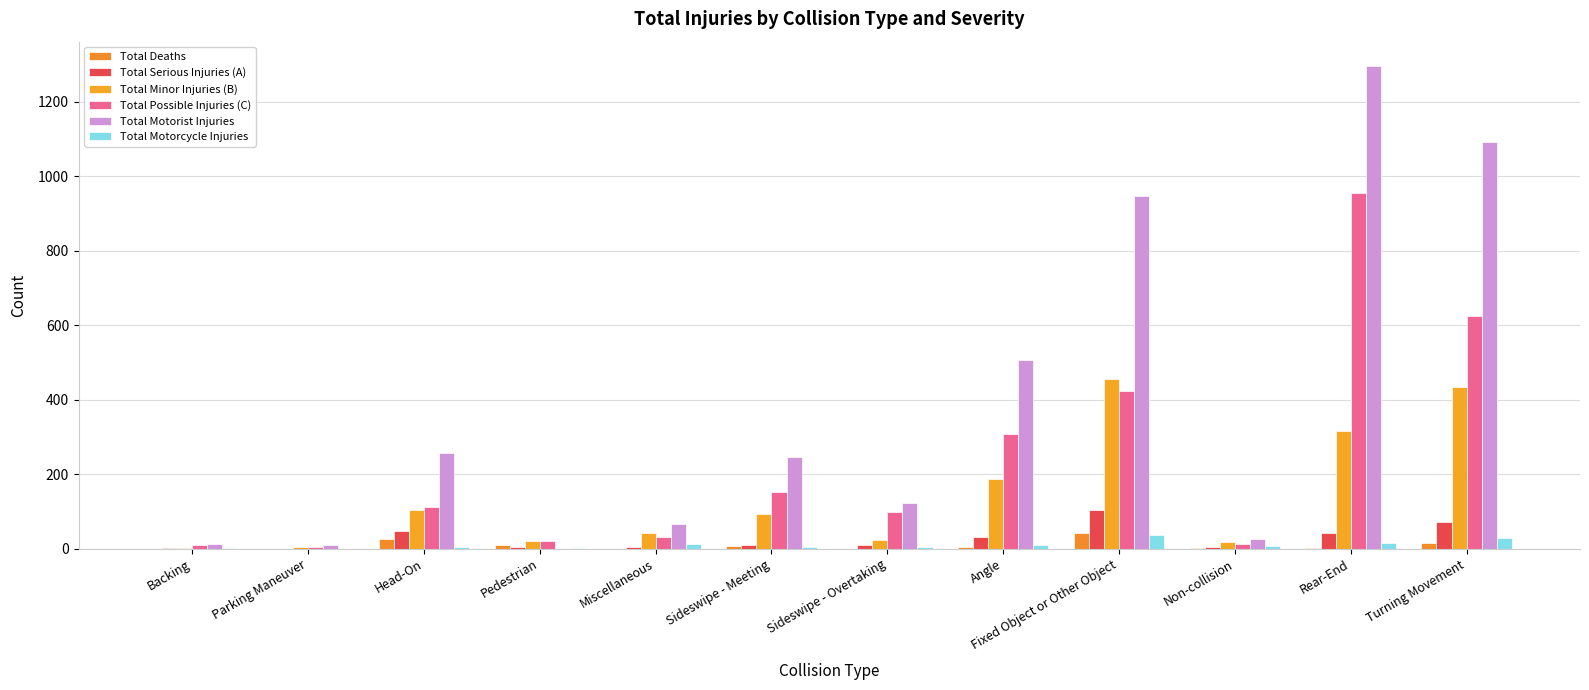

Count the number of data series in this chart.

6